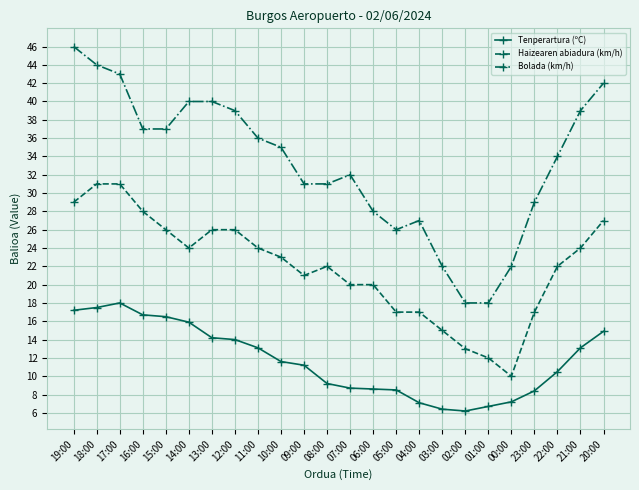

Which series has the largest total across all categories?

Bolada (km/h)